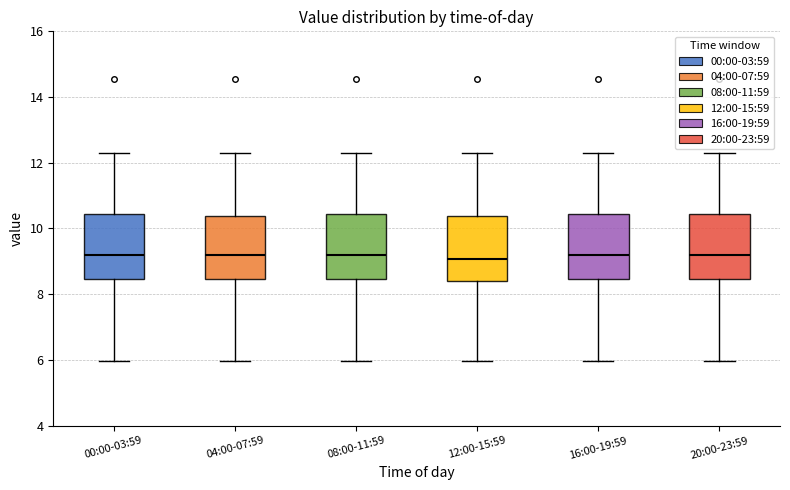

Reading left to right, read every box against the y-axis: the position of its median line, the range the box covers, and the ends of its whiskers. The values are not printed on the chart, so give them approximately, as read against the axis.

00:00-03:59: median 9.2, box 8.4 to 10.4, whiskers 6.0 to 12.4
04:00-07:59: median 9.2, box 8.4 to 10.4, whiskers 6.0 to 12.4
08:00-11:59: median 9.2, box 8.4 to 10.4, whiskers 6.0 to 12.4
12:00-15:59: median 9.0, box 8.4 to 10.4, whiskers 6.0 to 12.4
16:00-19:59: median 9.2, box 8.4 to 10.4, whiskers 6.0 to 12.4
20:00-23:59: median 9.2, box 8.4 to 10.4, whiskers 6.0 to 12.4